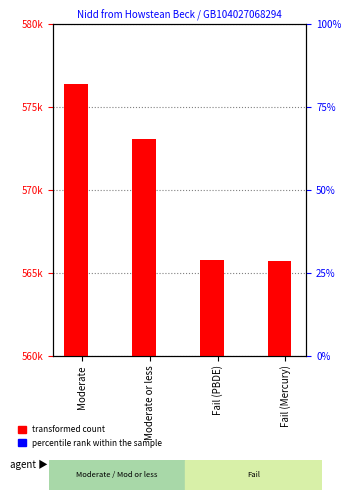

At Fail (PBDE), list the series in order from smallest to largest.

percentile rank within the sample, transformed count